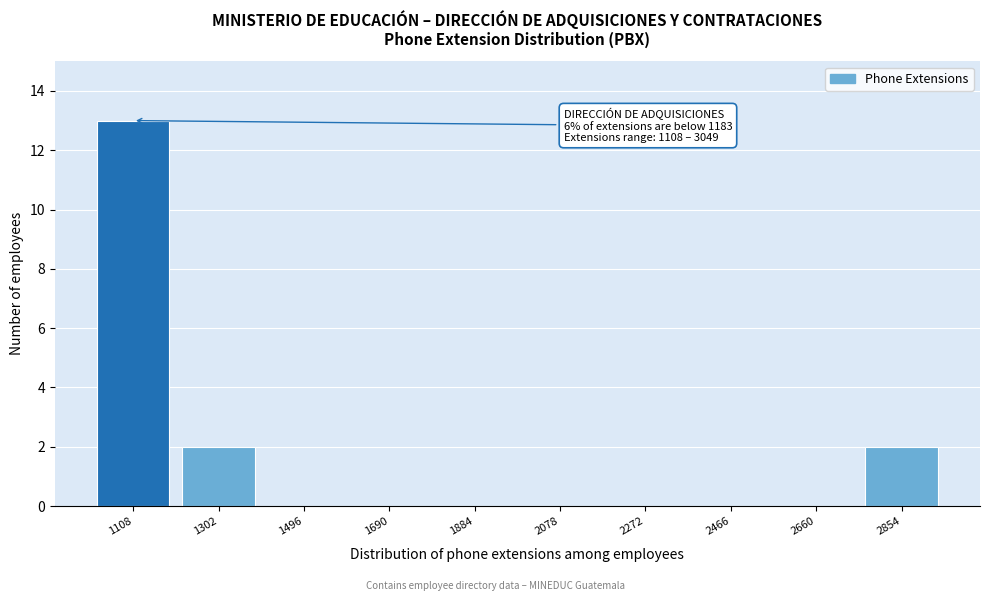

Reading left to right, list all the values displayed in this chart.

1108=13	1302=2	1496=0	1690=0	1884=0	2078=0	2272=0	2466=0	2660=0	2854=2